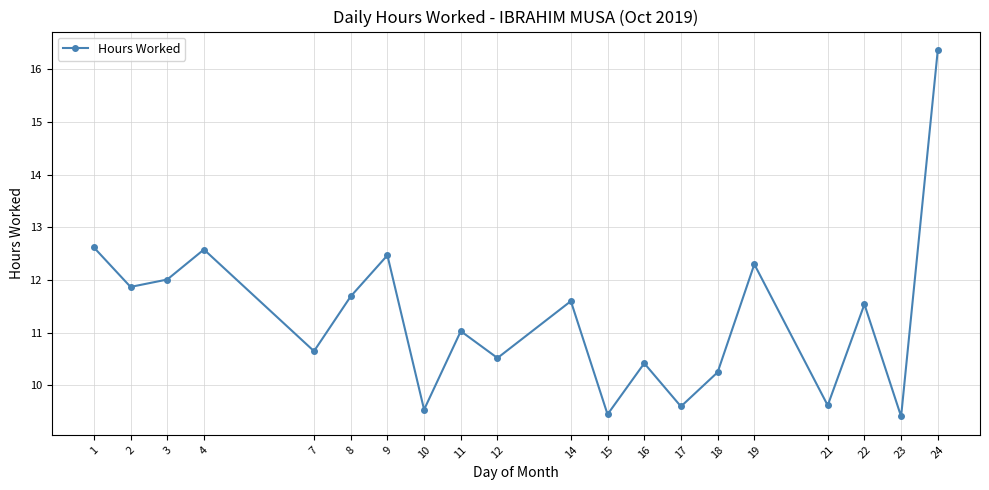

At which category does the chart reach its peak across all series?

24